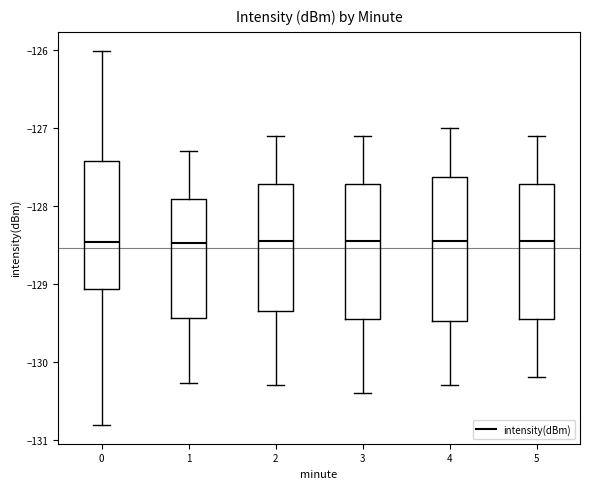

Reading left to right, read every box against the y-axis: the position of its median line, the range the box covers, and the ends of its whiskers. The values are not printed on the chart, so give them approximately, as read against the axis.

0: median -128.5, box -129.1 to -127.4, whiskers -130.8 to -126.0
1: median -128.5, box -129.4 to -127.9, whiskers -130.3 to -127.3
2: median -128.4, box -129.3 to -127.7, whiskers -130.3 to -127.1
3: median -128.4, box -129.4 to -127.7, whiskers -130.4 to -127.1
4: median -128.4, box -129.5 to -127.6, whiskers -130.3 to -127.0
5: median -128.4, box -129.4 to -127.7, whiskers -130.2 to -127.1